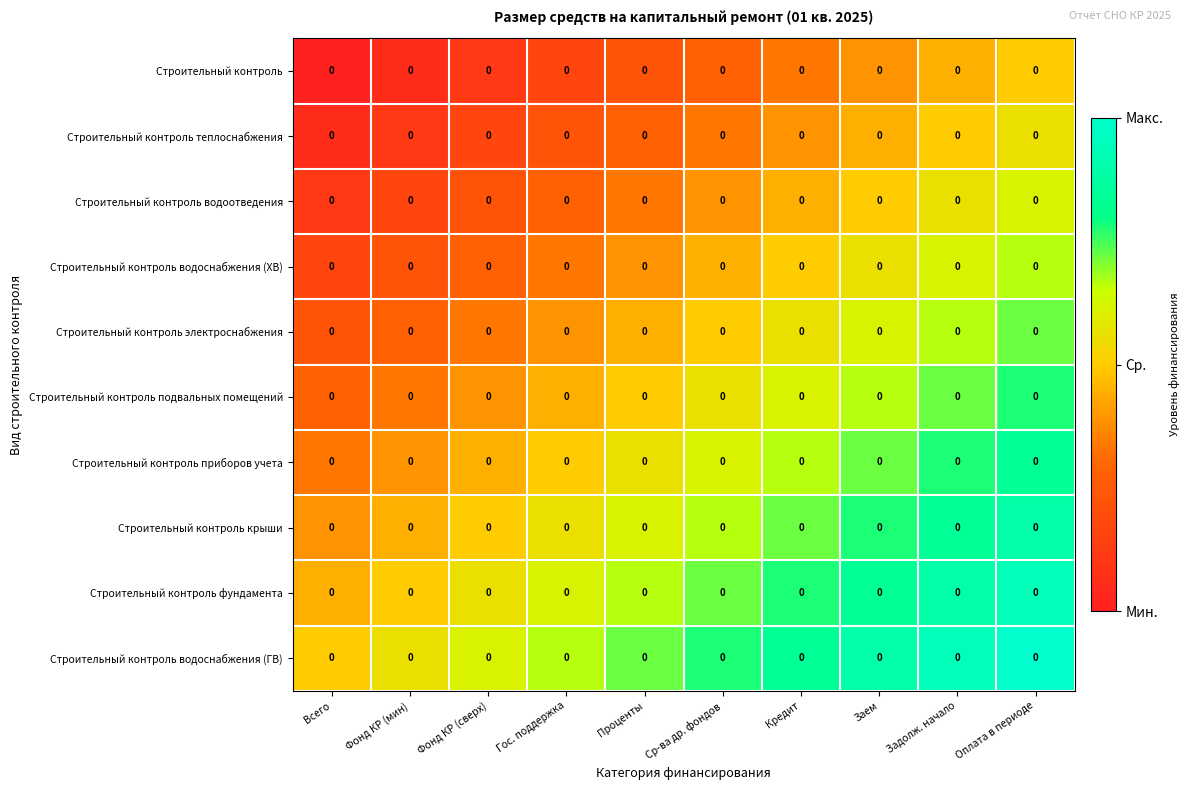

True or false: Строительный контроль электроснабжения has a value of 0.2 at Оплата в периоде.

False